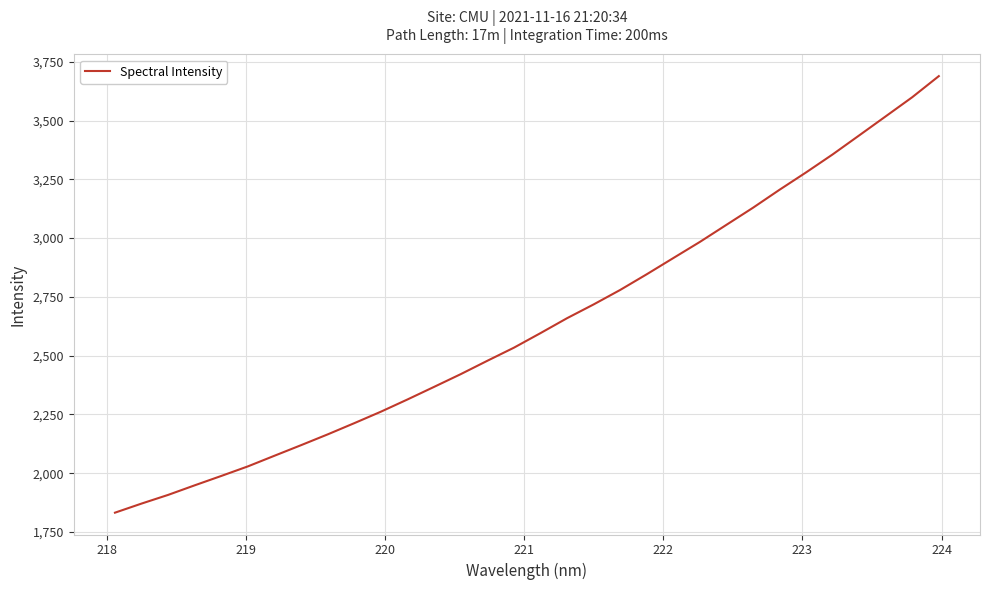

What is the greatest value displayed?

3688.8